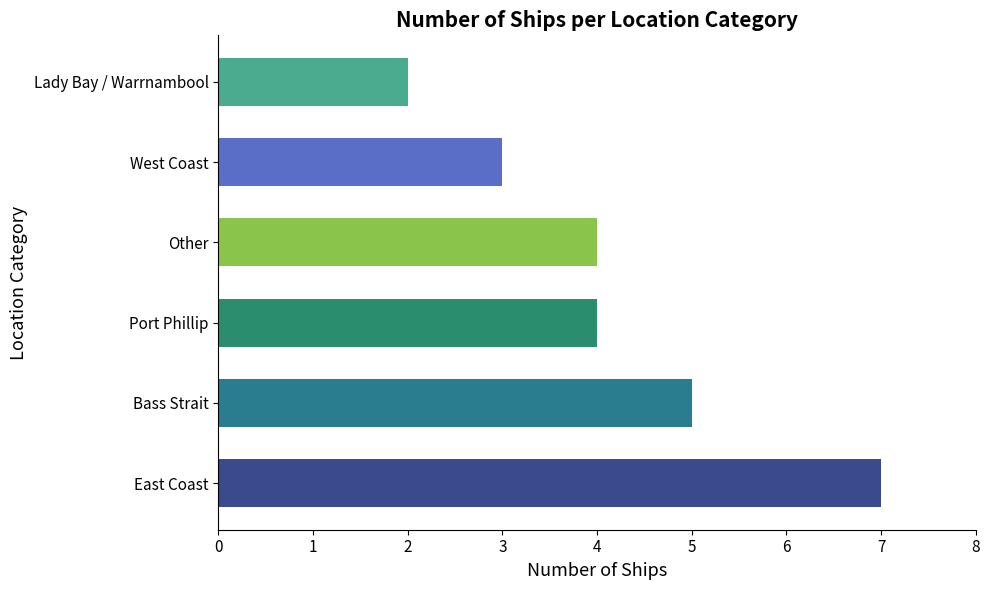

What is the change in value from Bass Strait to Lady Bay / Warrnambool?

-3